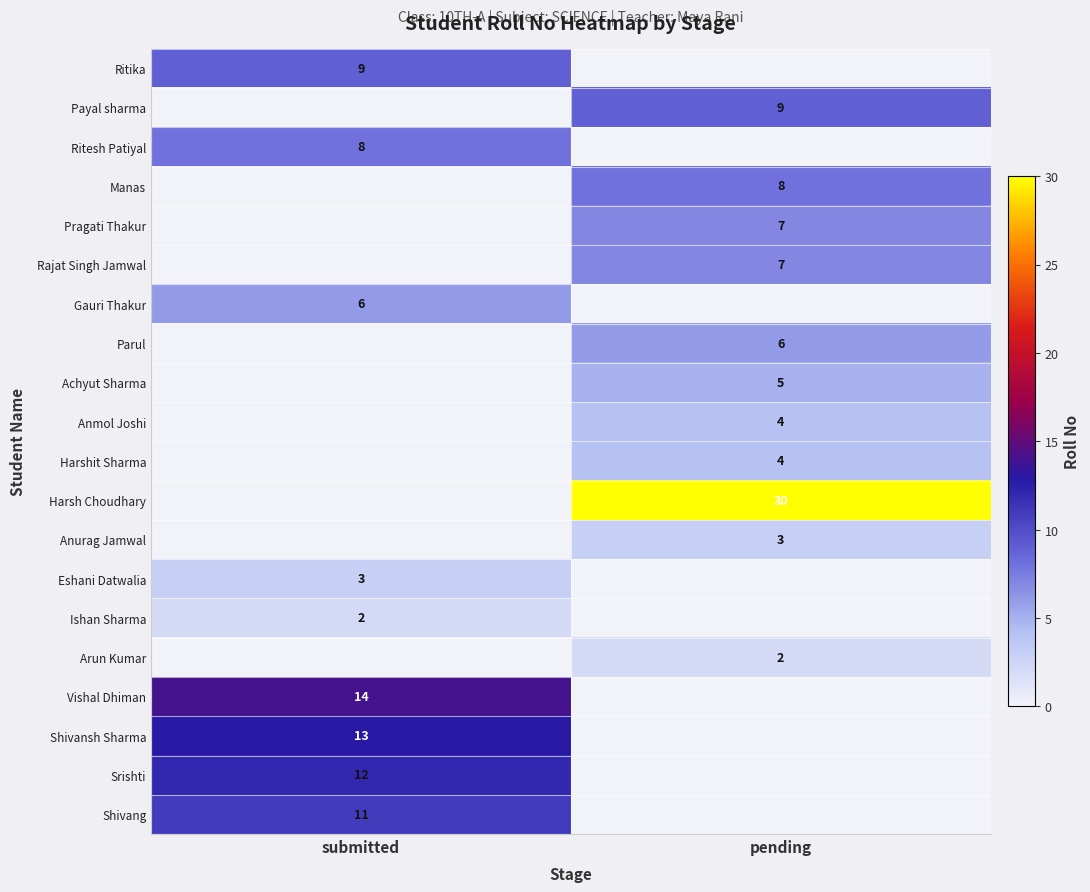

At which category does the chart reach its minimum across all series?

pending